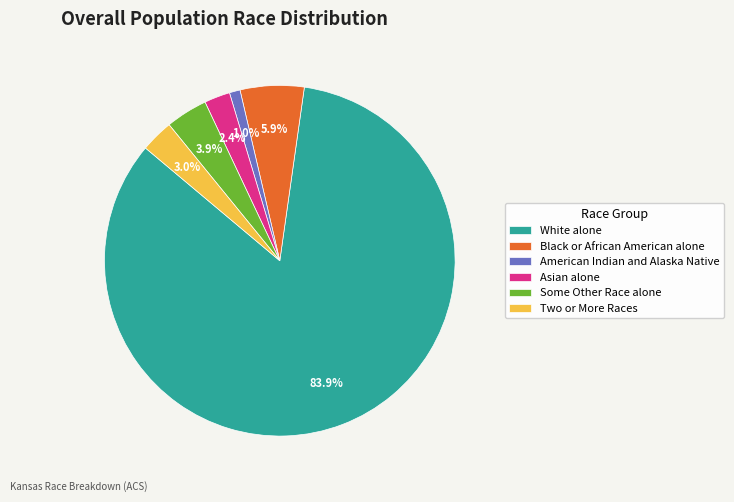

To the nearest percent, what is the combined percentage of Some Other Race alone and Black or African American alone?

10%